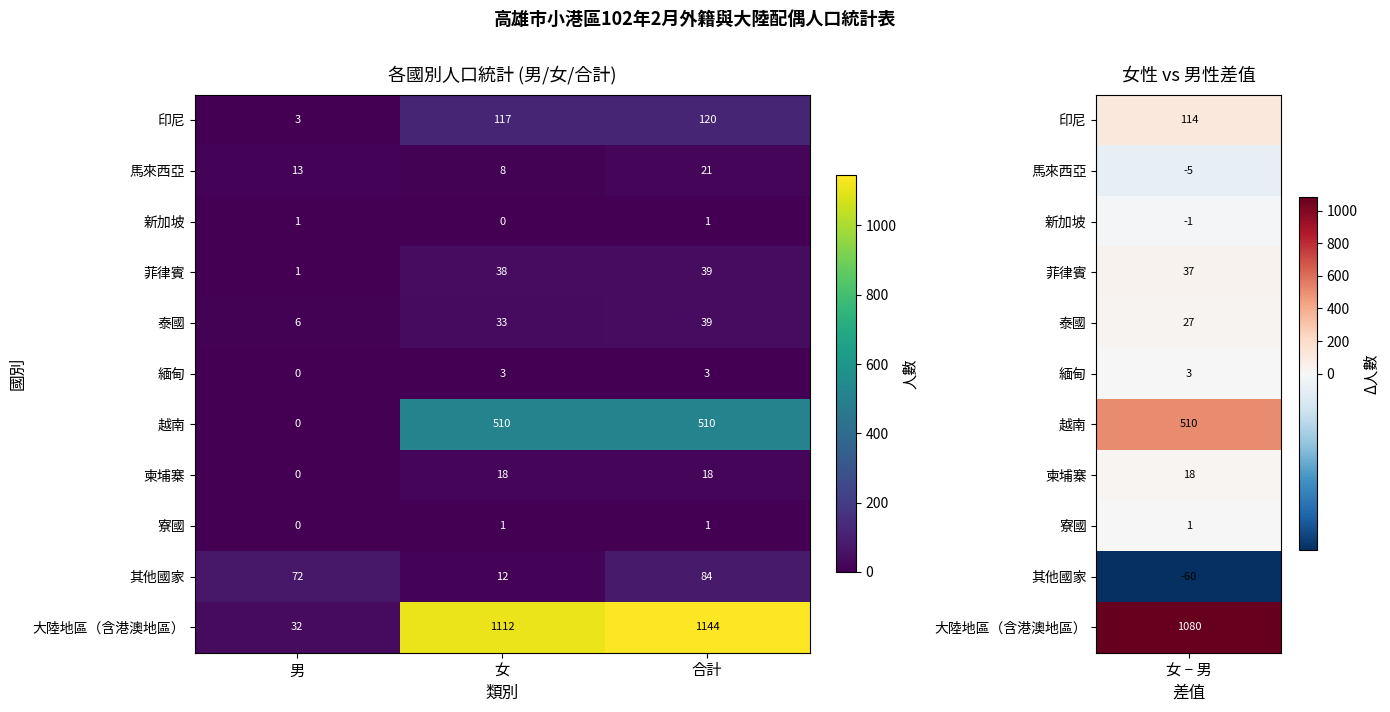

What is the difference between the highest and lowest values at 合計?

1143